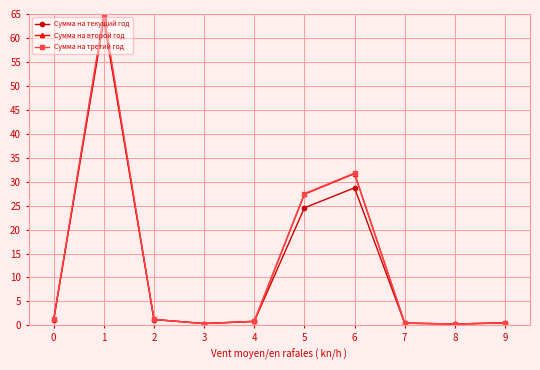

What is the value of the Сумма на второй год point at the 7th from the left?

31.7